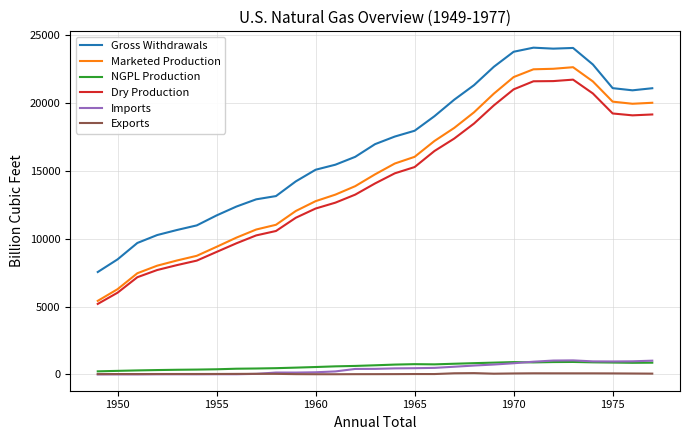

What is the sum of all Exports values?

1247.1